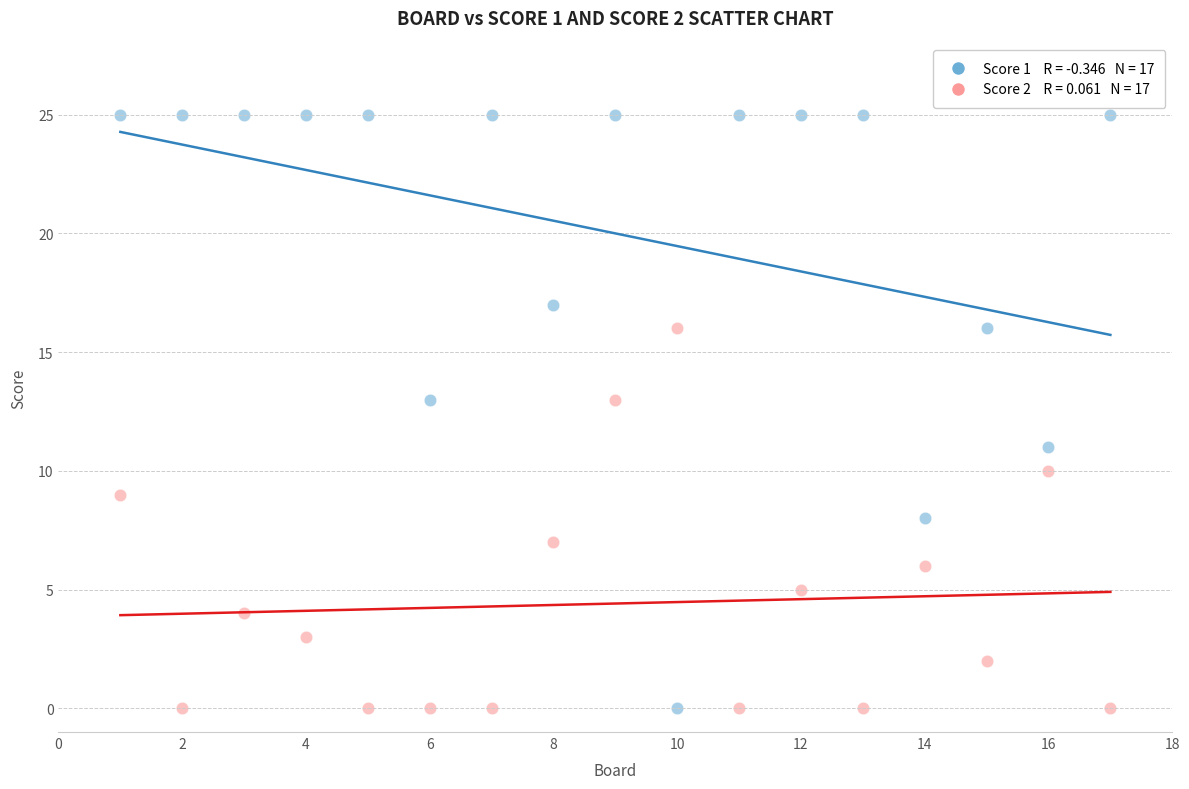

Across all data points, what is the range of Y values (max minus min)?

25